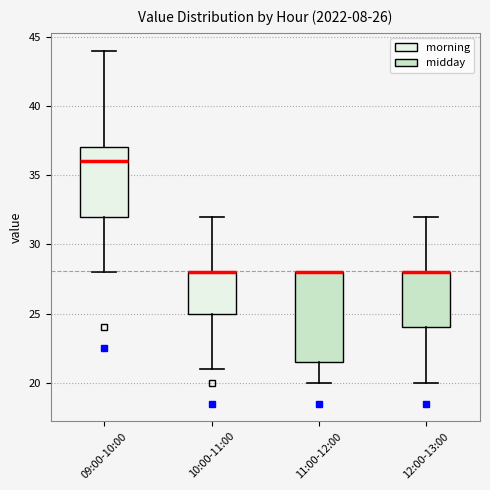

Comparing the boxes themselves (not the whiskers), which one is the tallest?

11:00-12:00